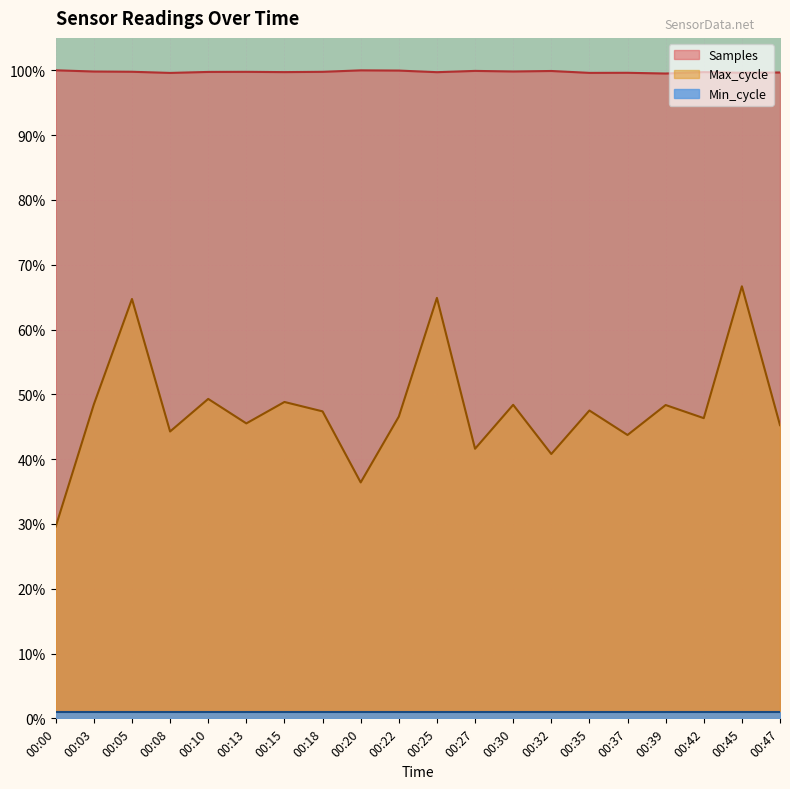

Does the chart display data point markers on the line(s)?

No